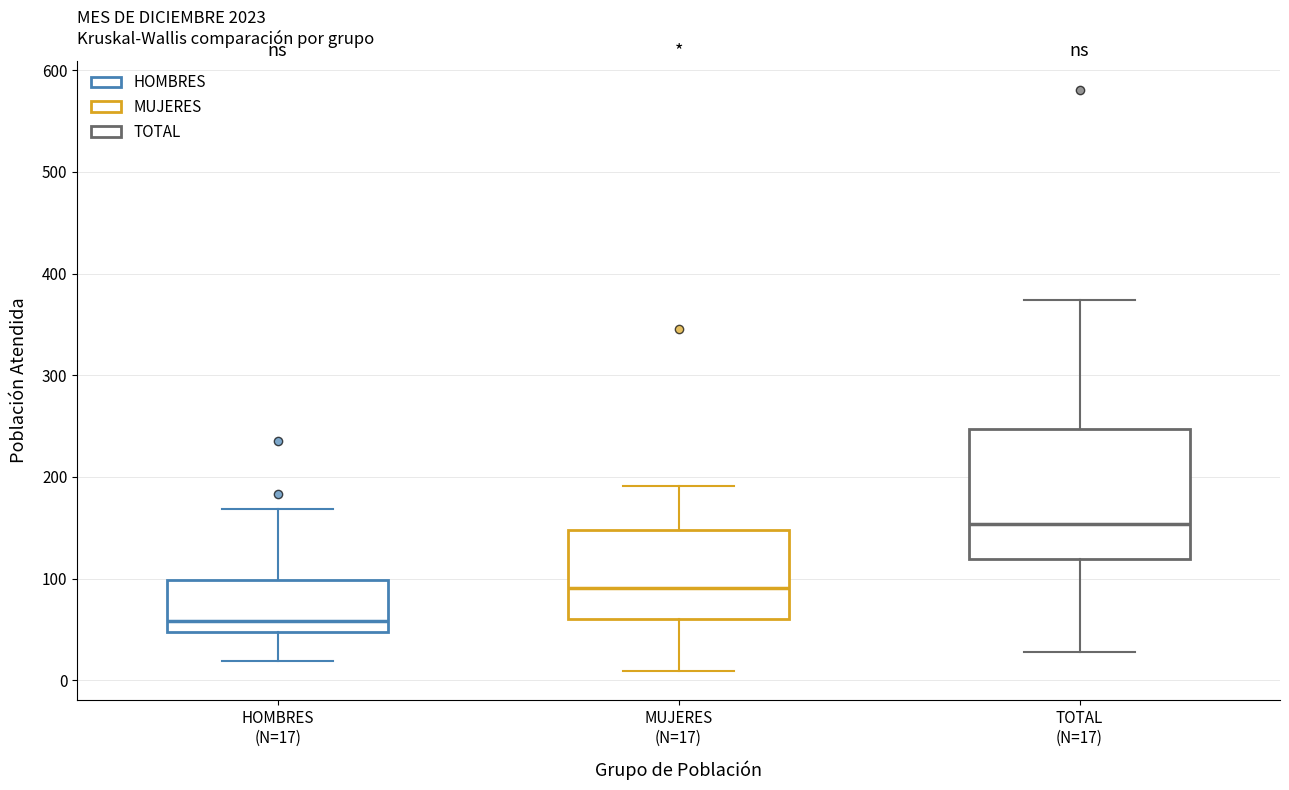

Reading left to right, read every box against the y-axis: the position of its median line, the range the box covers, and the ends of its whiskers. The values are not printed on the chart, so give them approximately, as read against the axis.

HOMBRES (N=17): median 60, box 50 to 100, whiskers 20 to 170
MUJERES (N=17): median 90, box 60 to 150, whiskers 10 to 190
TOTAL (N=17): median 150, box 120 to 250, whiskers 30 to 370